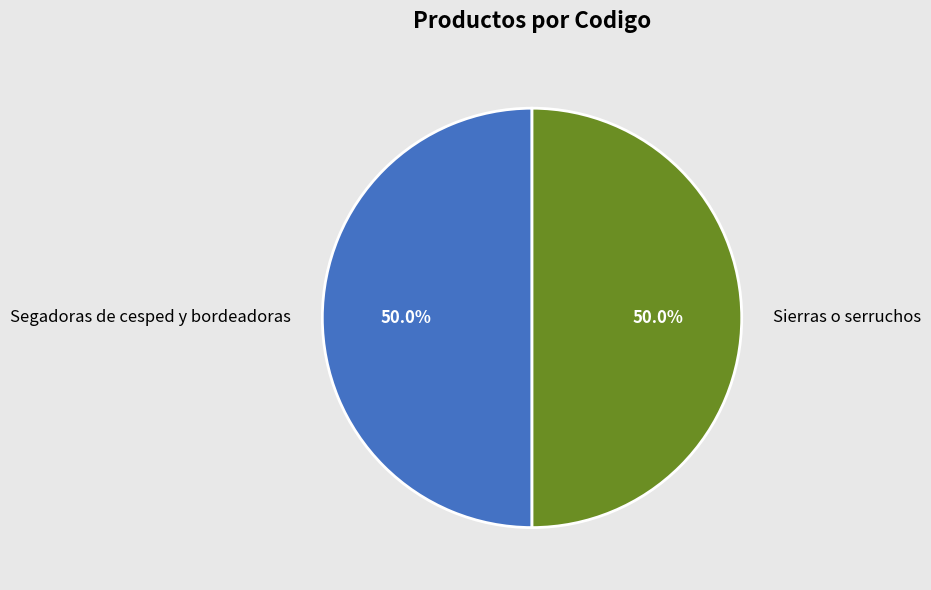

True or false: Sierras o serruchos accounts for 41% of the total.

False